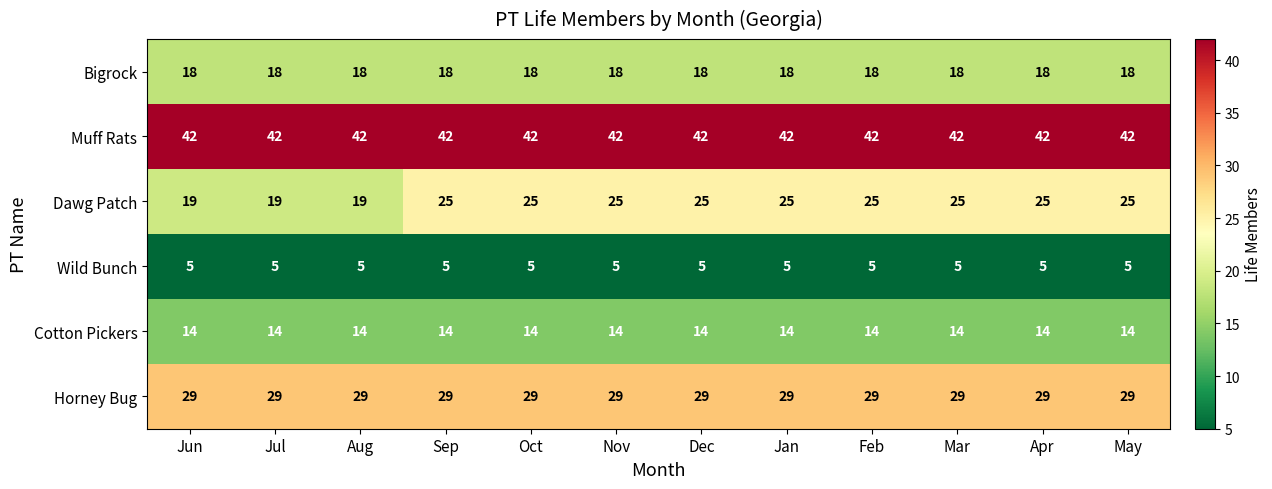

What is the sum of all Cotton Pickers values?

168